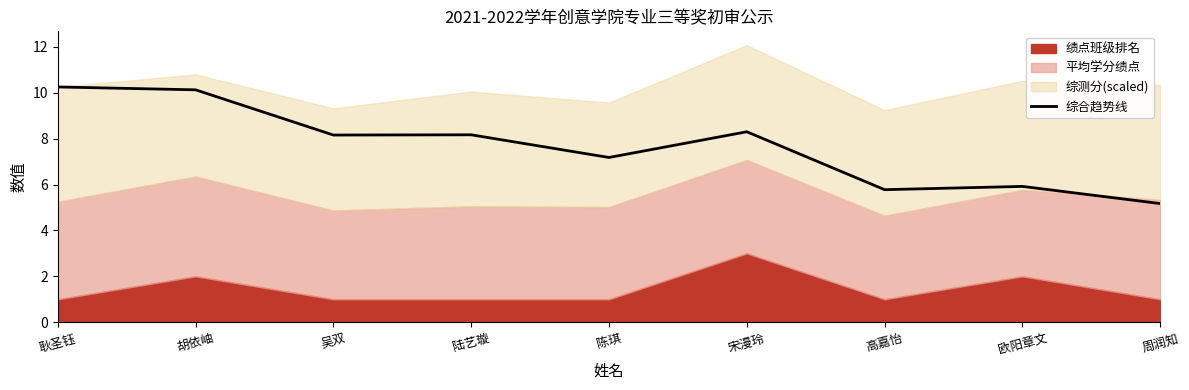

Where is the first local maximum?

陆艺璇